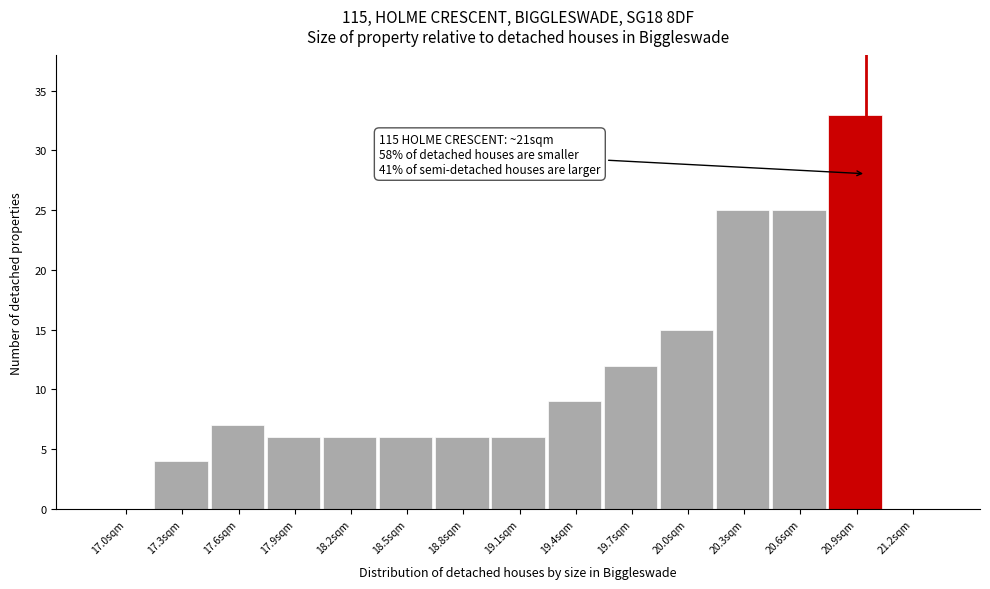

Reading left to right, list all the values displayed in this chart.

17.0sqm=0	17.3sqm=4	17.6sqm=7	17.9sqm=6	18.2sqm=6	18.5sqm=6	18.8sqm=6	19.1sqm=6	19.4sqm=9	19.7sqm=12	20.0sqm=15	20.3sqm=25	20.6sqm=25	20.9sqm=33	21.2sqm=0